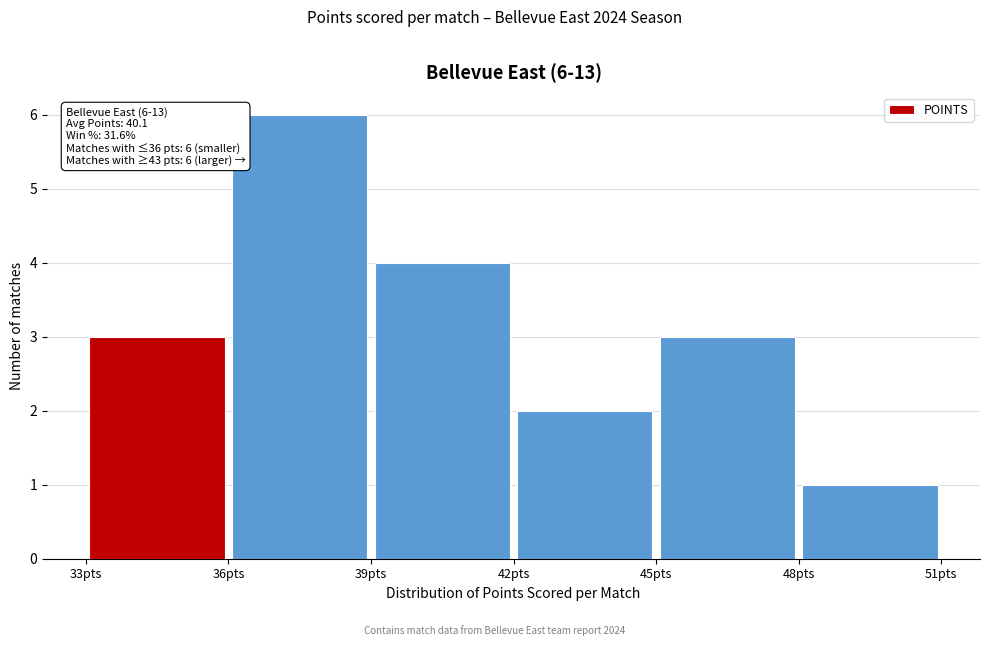

Which range on the x-axis has the tallest bar?

36 to 39